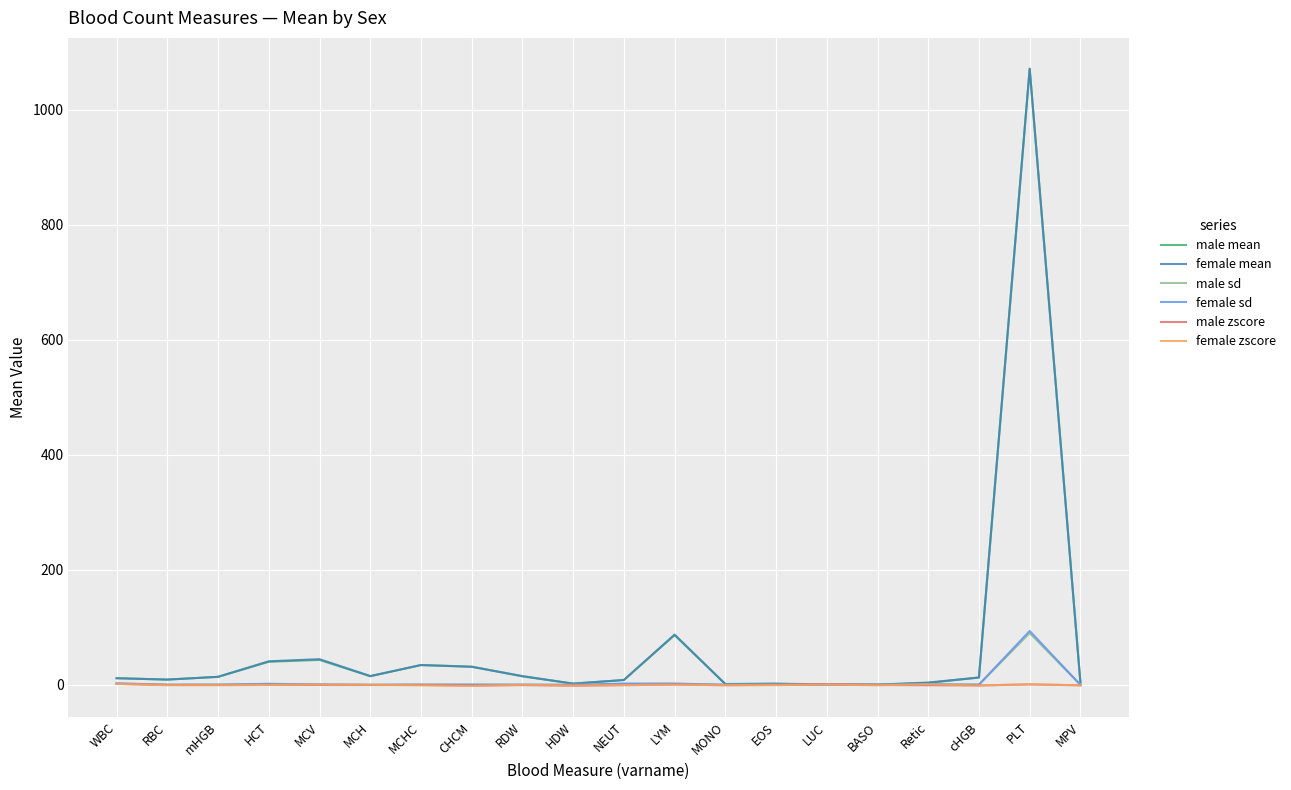

Where is female mean nearest to the value 535?

LYM